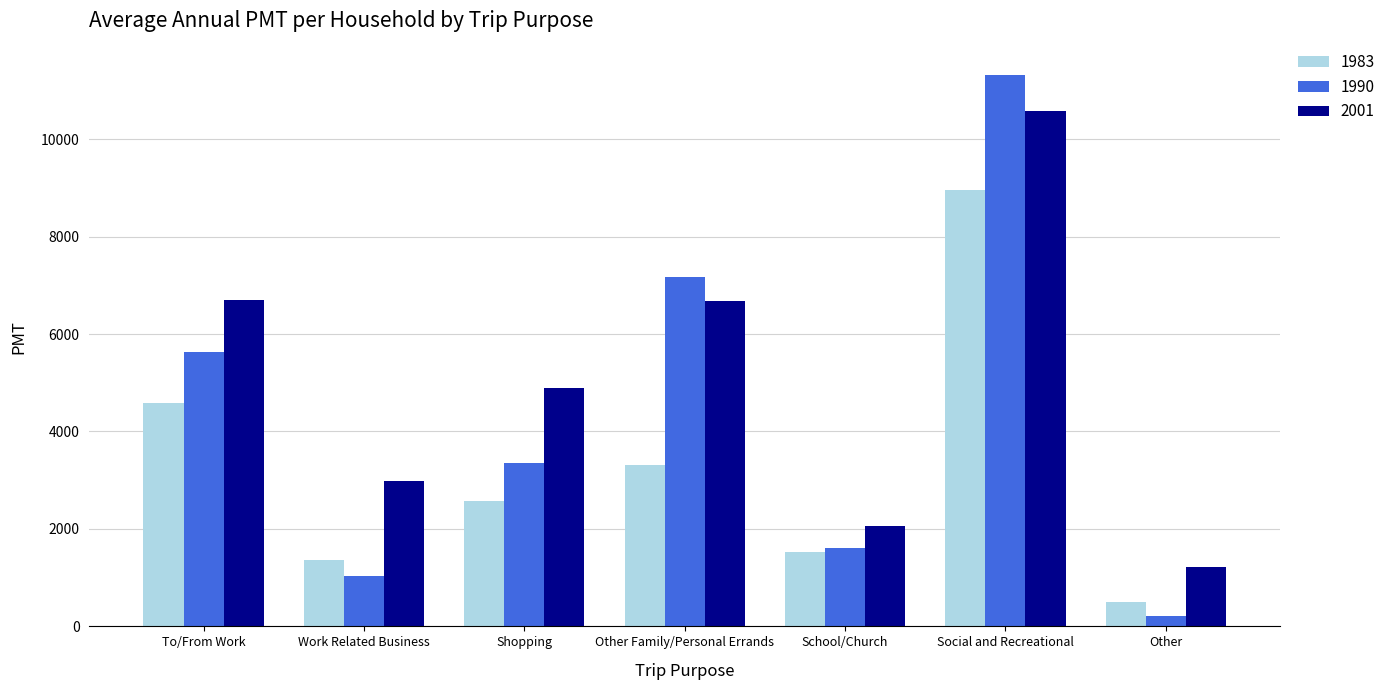

Which series has the widest spread of values?

1990